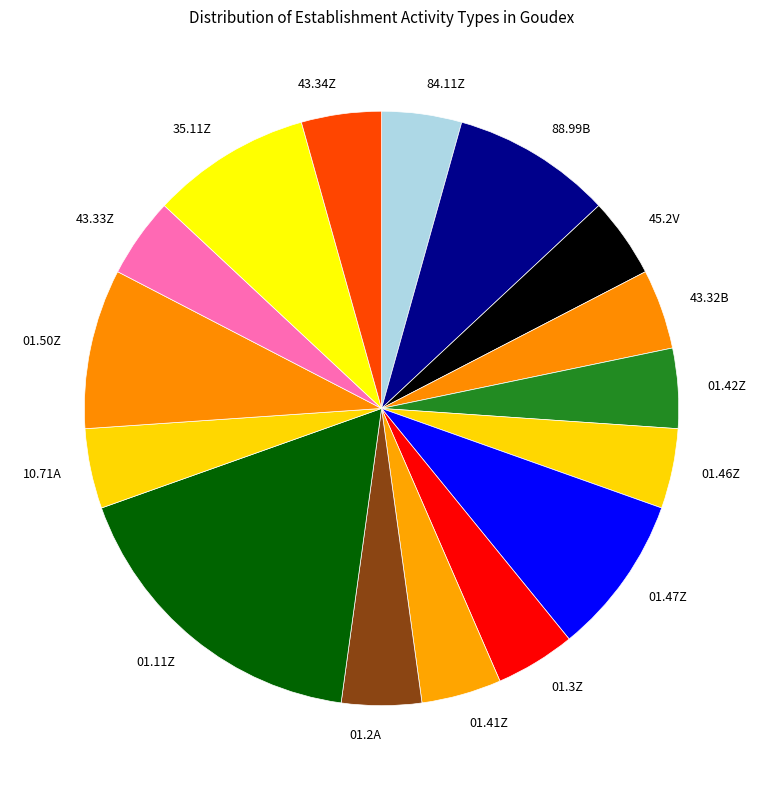

Combined, do 01.42Z and 01.2A account for over 50%?

No